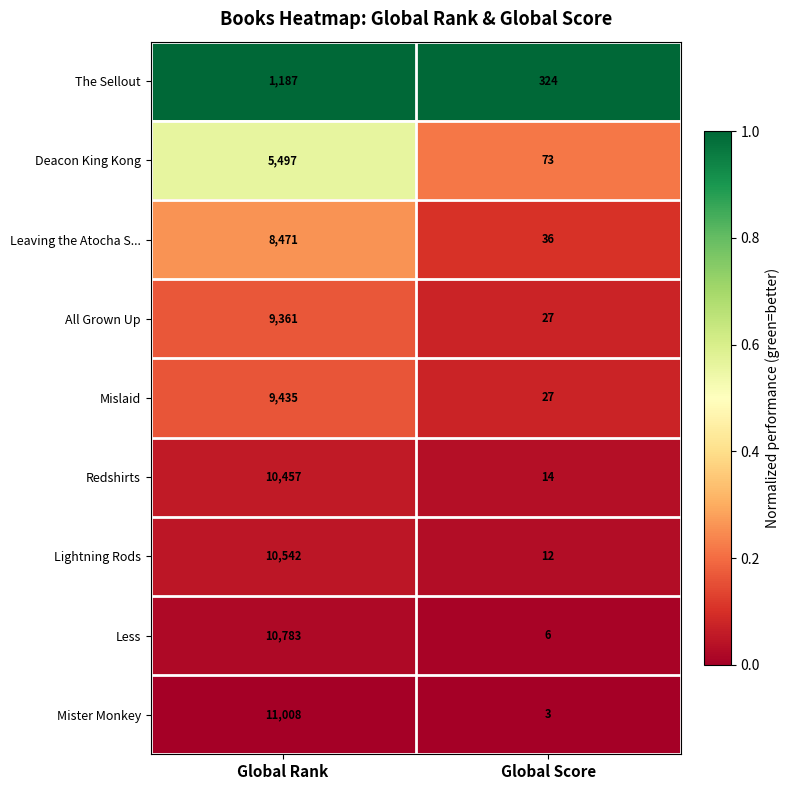

Between Global Rank and Global Score, which series saw the biggest shift?

Mister Monkey